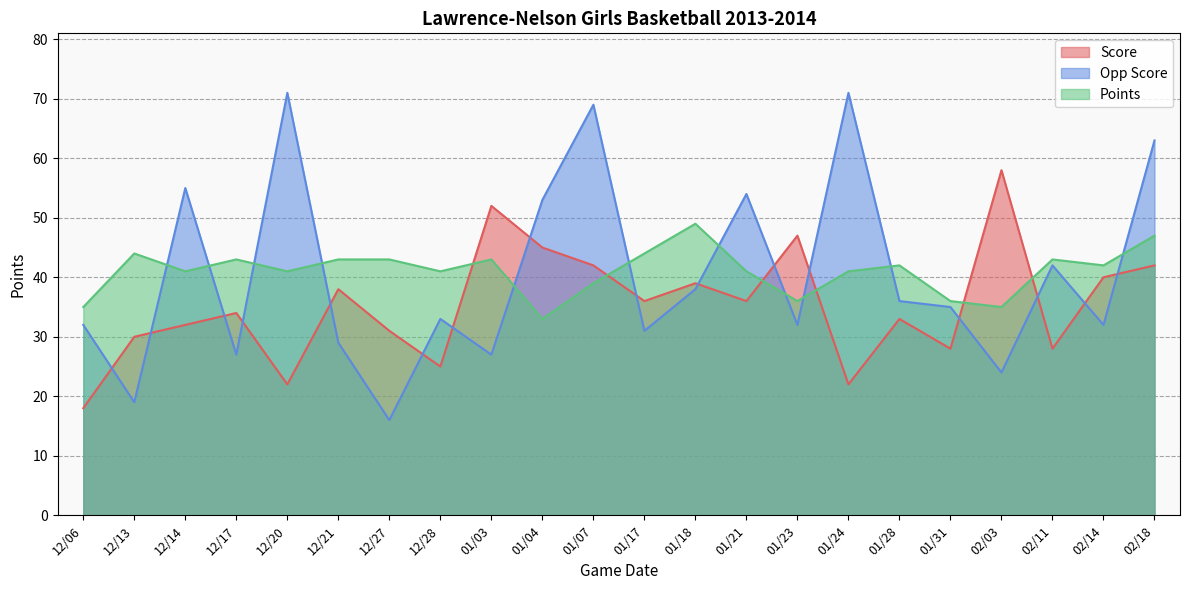

How many lines are shown in the chart?

3